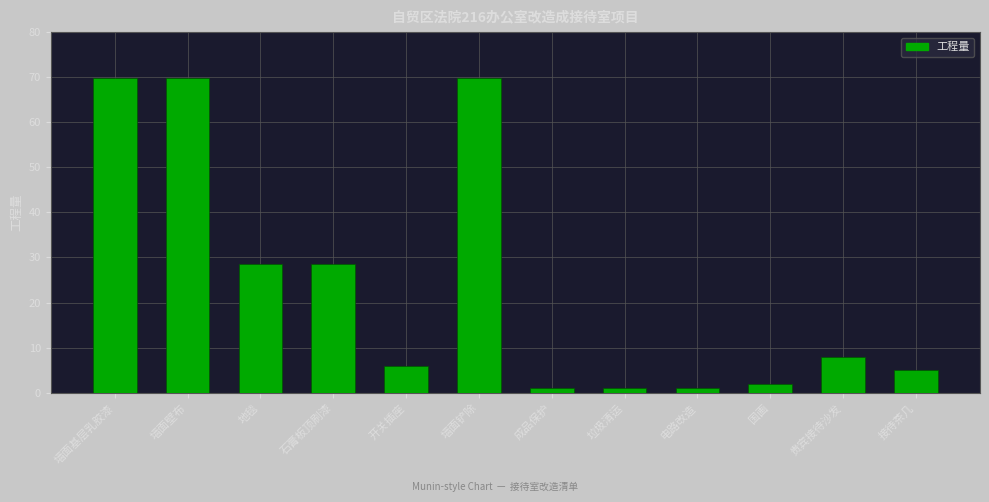

Are the bars grouped side by side (vs. stacked)?

No